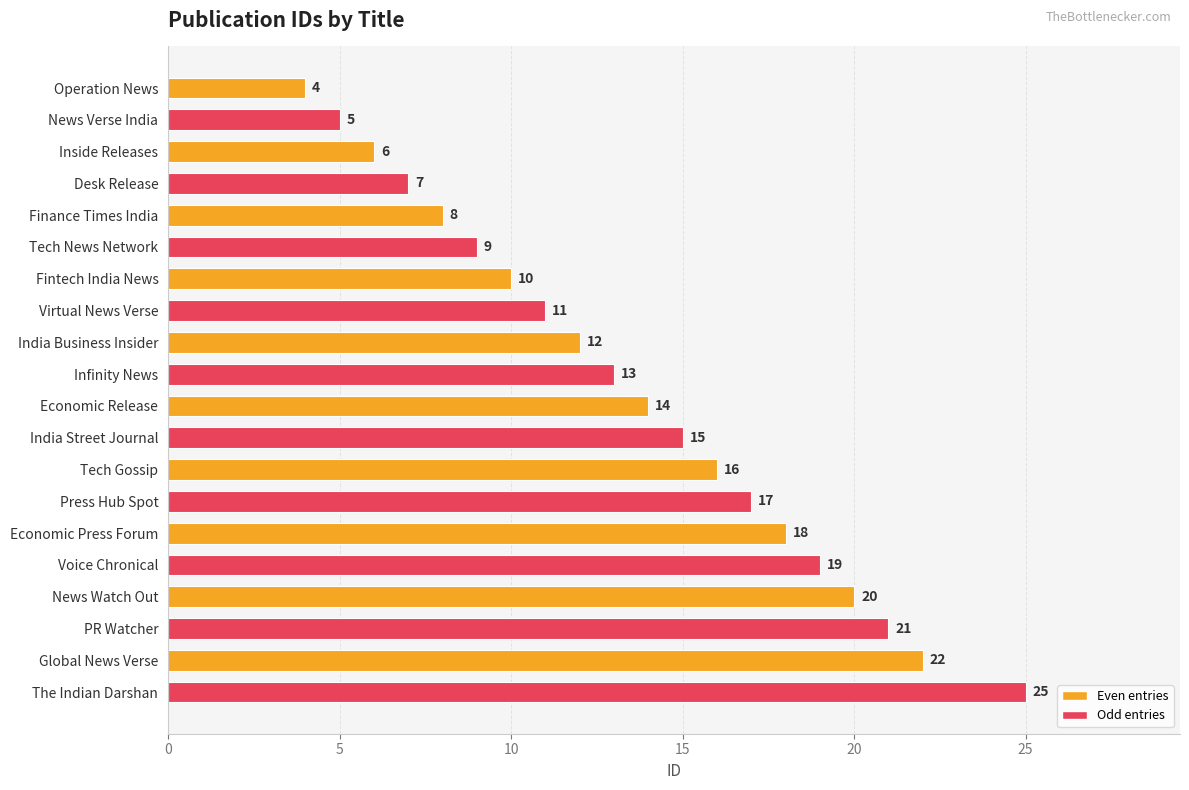

What is the difference between the values at The Indian Darshan and Tech News Network?

16